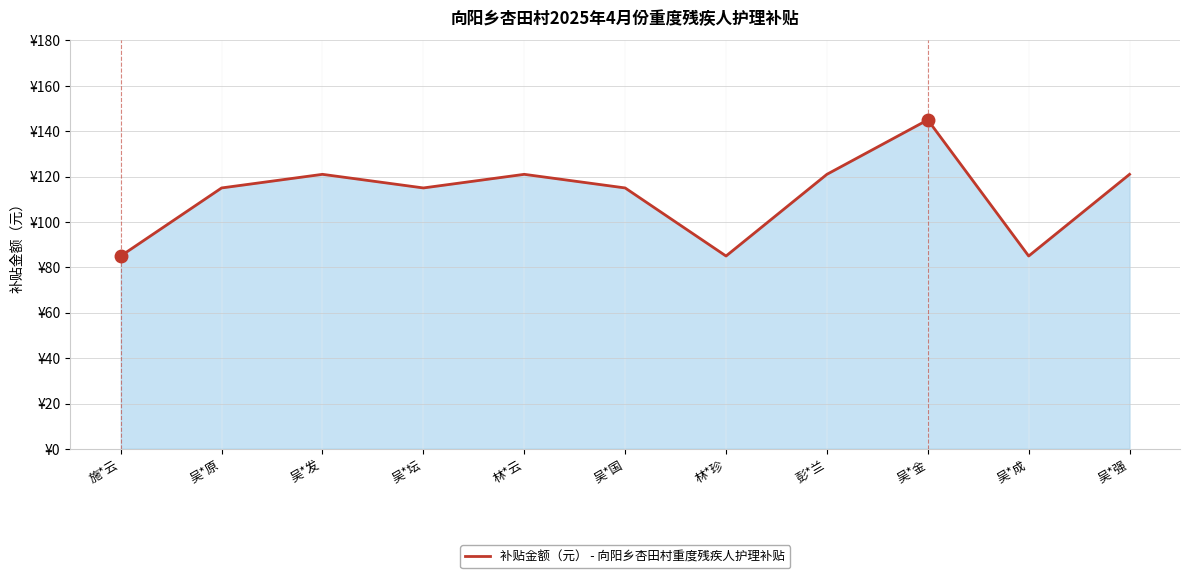

Does the chart have visible grid lines?

Yes